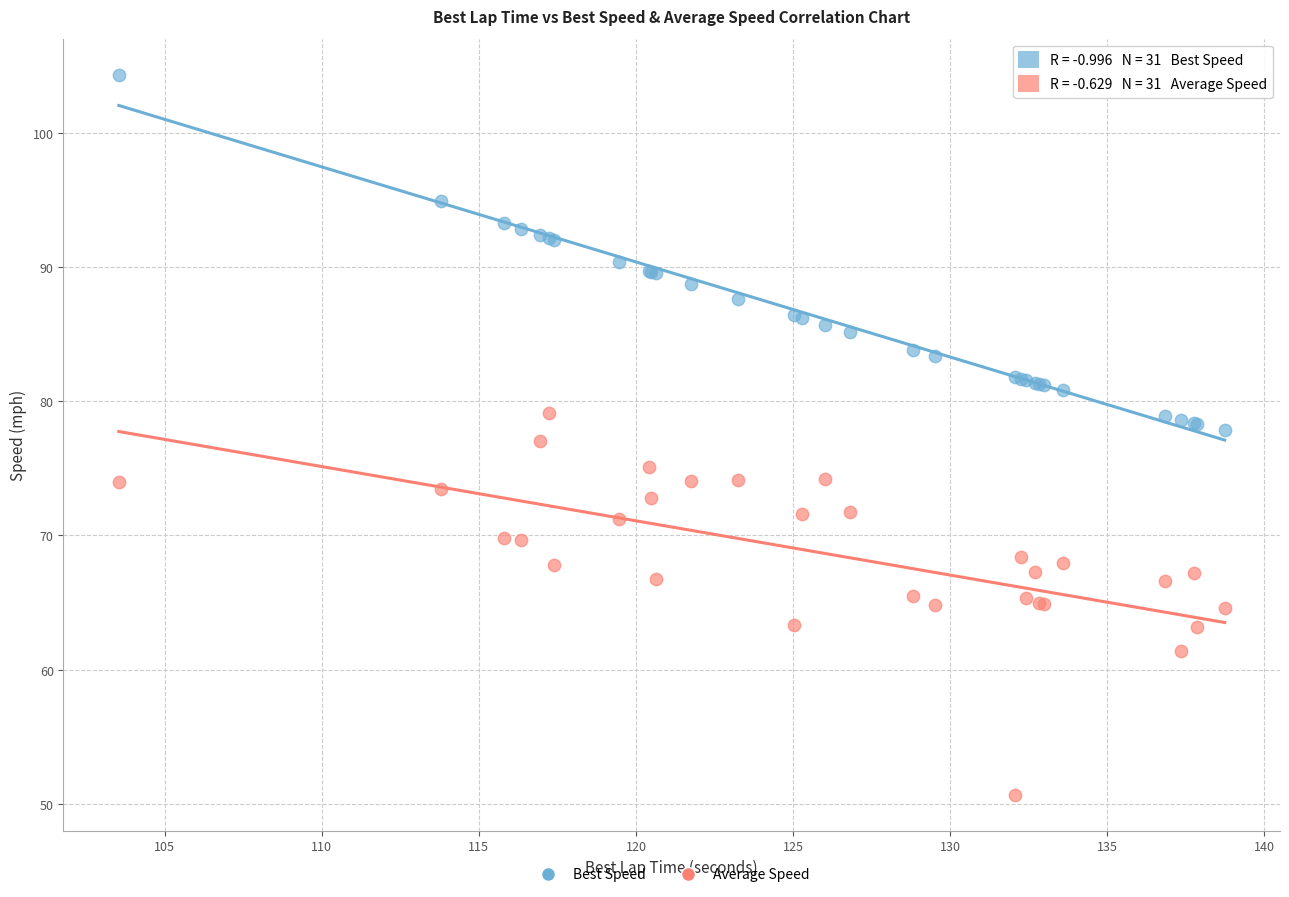

Which series contains the lowest Y value?

Average Speed